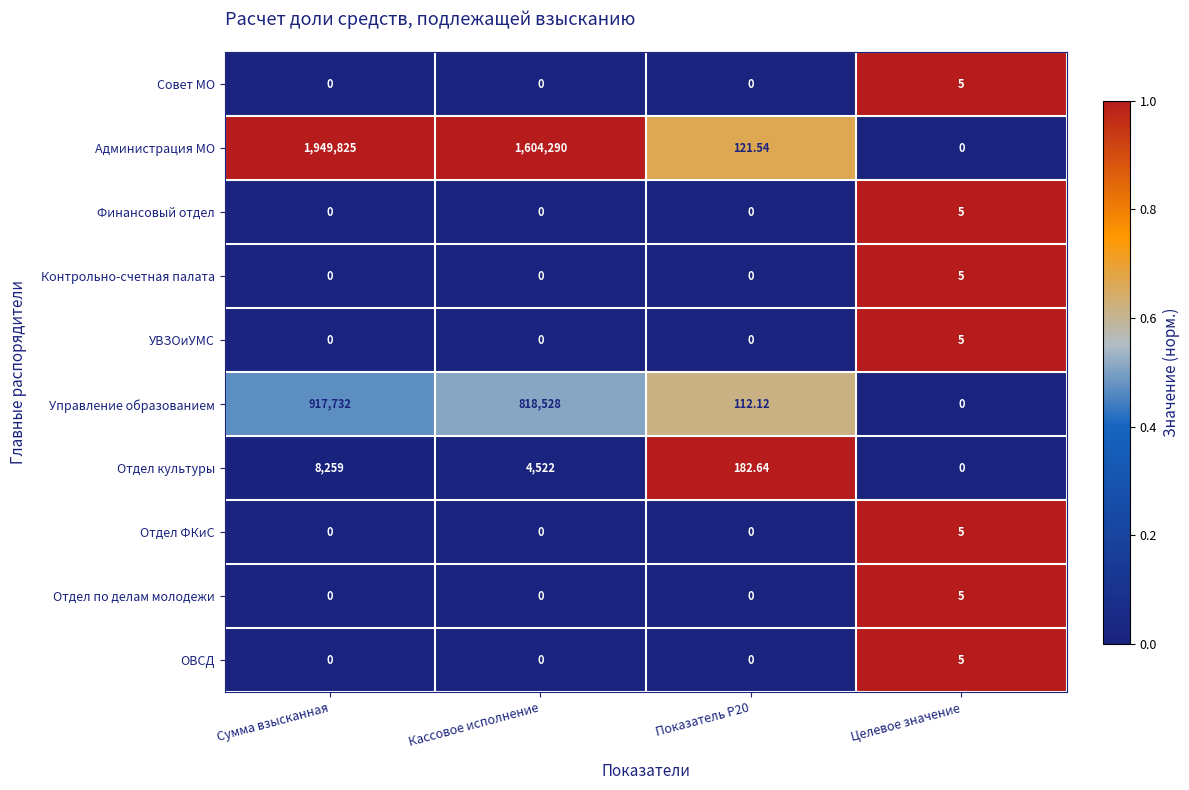

At which label does Управление образованием reach its peak?

Сумма взысканная